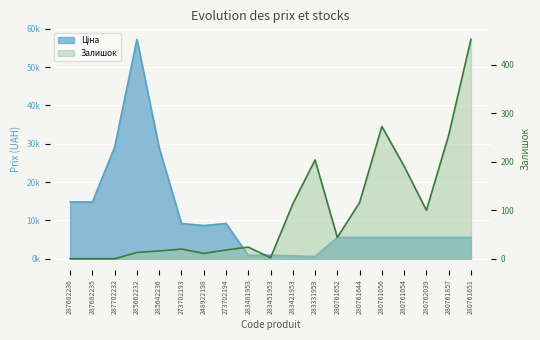

Reading left to right, list all the values displayed in this chart.

Ціна: 14817.6	14817.6	29152.3	57258.0	28901.7	9196.3	8679.5	9196.3	892.2	915.8	737.2	572.7	5560.3	5560.3	5560.3	5560.3	5560.3	5560.3	5560.3
Залишок: 0.0	0.0	0.0	13.0	16.0	20.0	11.0	18.0	24.0	2.0	113.0	204.0	44.0	116.0	273.0	191.0	100.0	255.0	453.0